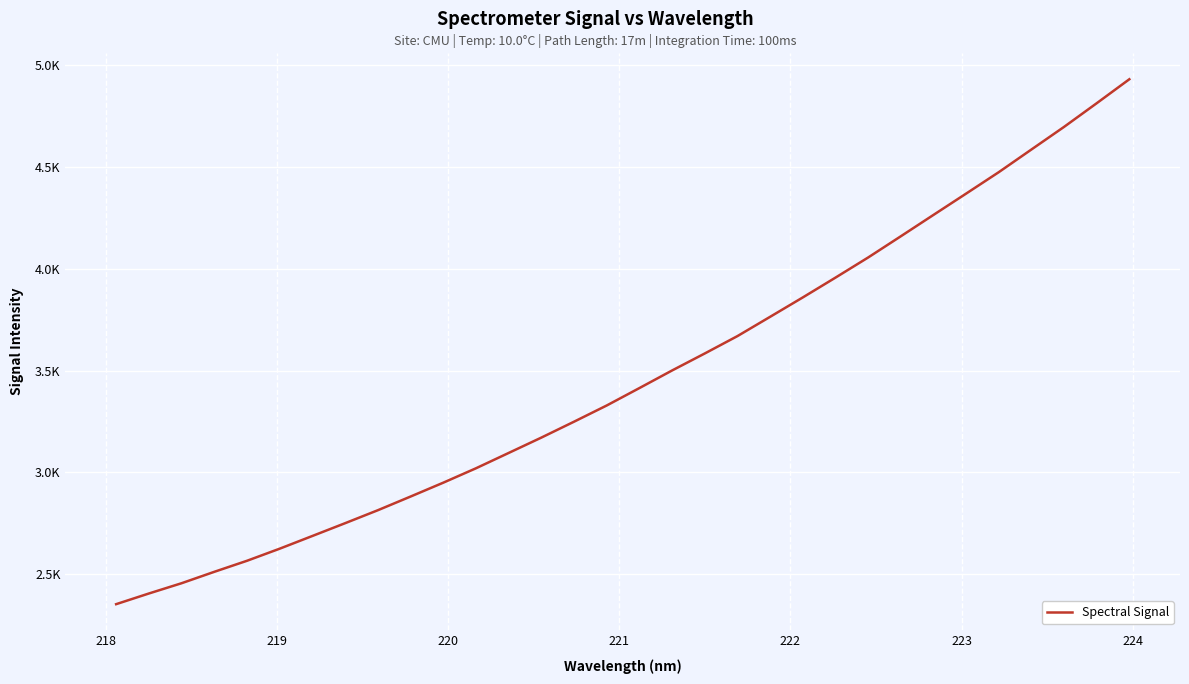

What is the difference between the second highest and minimum values?

2460.6